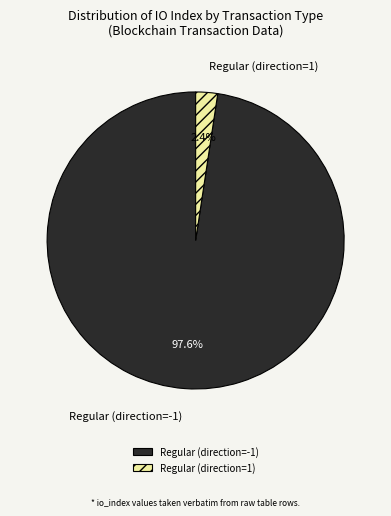

What is the total percentage of Regular (direction=1) and Regular (direction=-1)?

100.0%